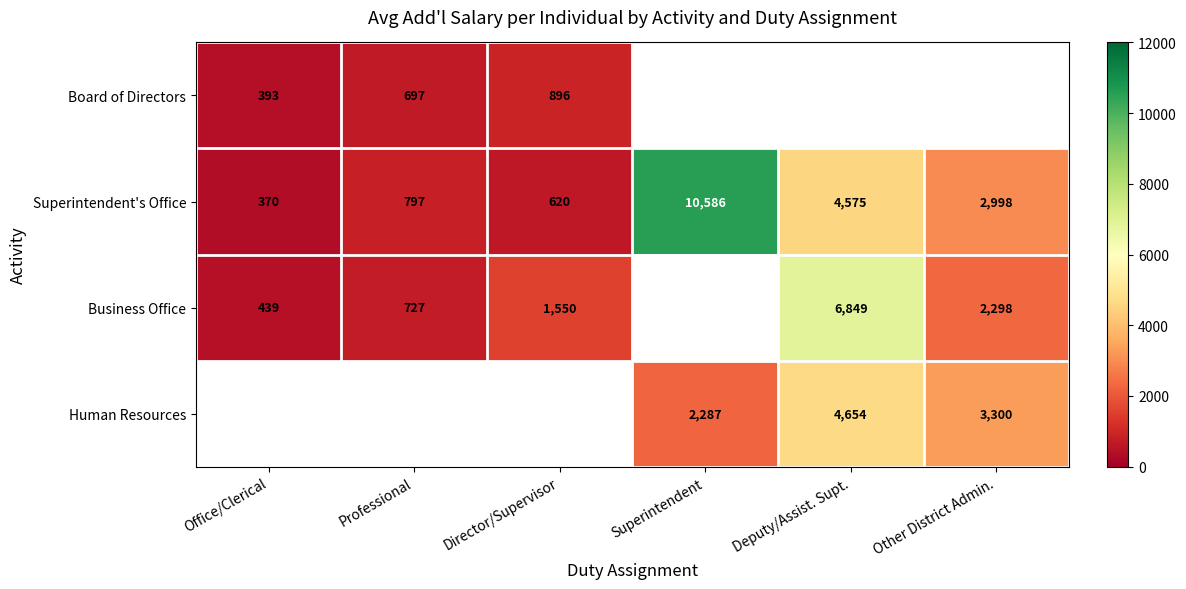

The Human Resources series shows 1059 at Deputy/Assist. Supt.. True or false?

False